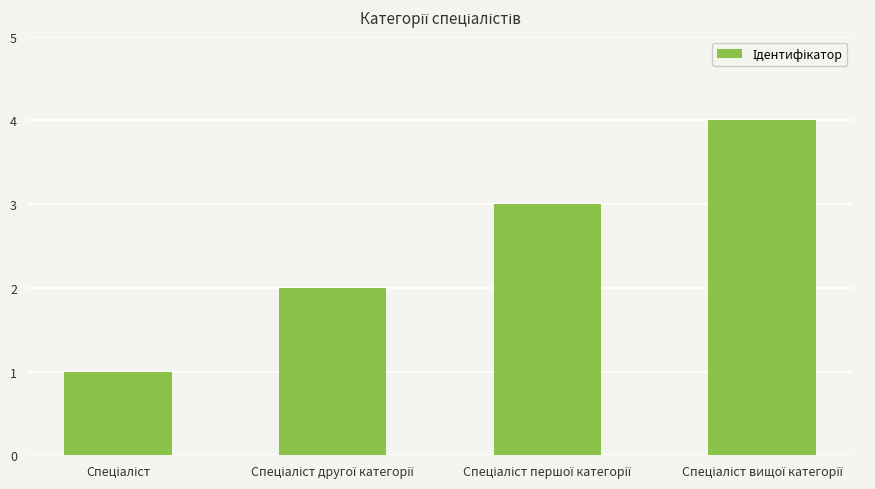

What is the greatest value displayed?

4